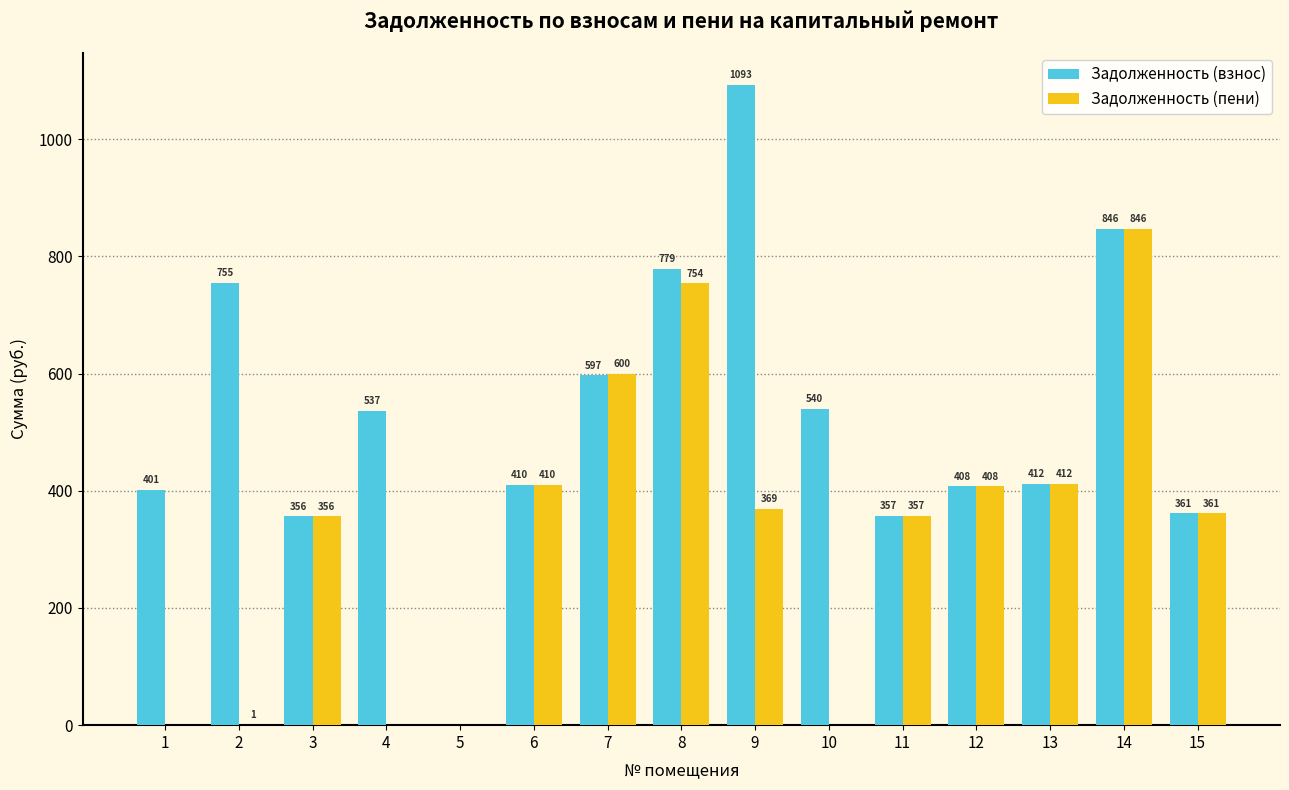

At which label is Задолженность (взнос) closest to 546?

10